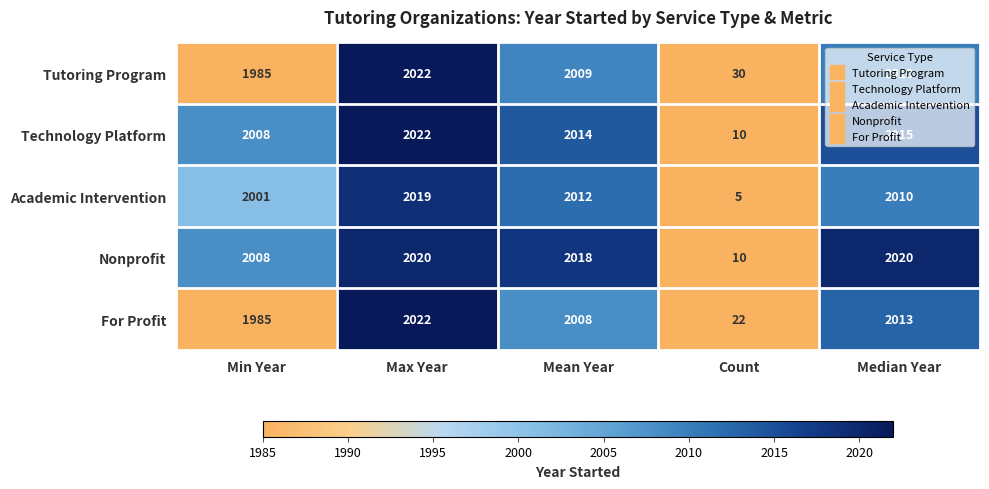

Which series changed the most between Max Year and Mean Year?

For Profit